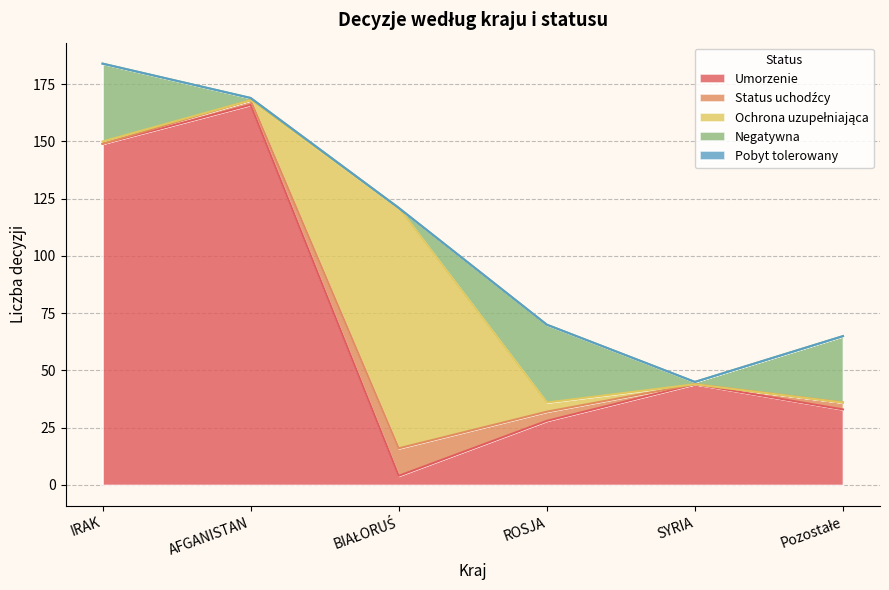

Reading left to right, what are all the values shown in this chart?

Umorzenie: IRAK=149	AFGANISTAN=166	BIAŁORUŚ=4	ROSJA=28	SYRIA=44	Pozostałe=33
Status uchodźcy: IRAK=0	AFGANISTAN=2	BIAŁORUŚ=12	ROSJA=4	SYRIA=0	Pozostałe=3
Ochrona uzupełniająca: IRAK=1	AFGANISTAN=0	BIAŁORUŚ=105	ROSJA=4	SYRIA=0	Pozostałe=0
Negatywna: IRAK=34	AFGANISTAN=1	BIAŁORUŚ=0	ROSJA=34	SYRIA=1	Pozostałe=29
Pobyt tolerowany: IRAK=0	AFGANISTAN=0	BIAŁORUŚ=0	ROSJA=0	SYRIA=0	Pozostałe=0